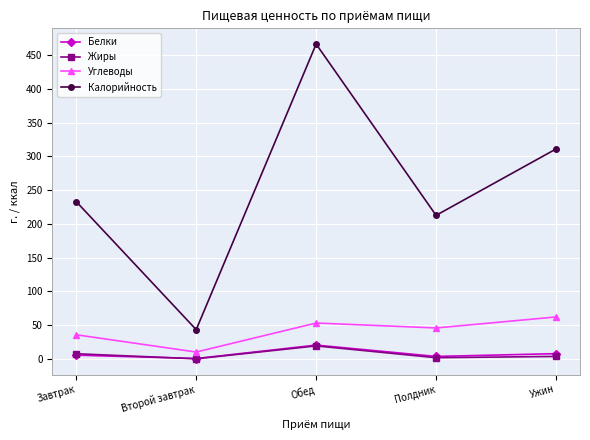

How many interior local valleys does the Калорийность series have?

2